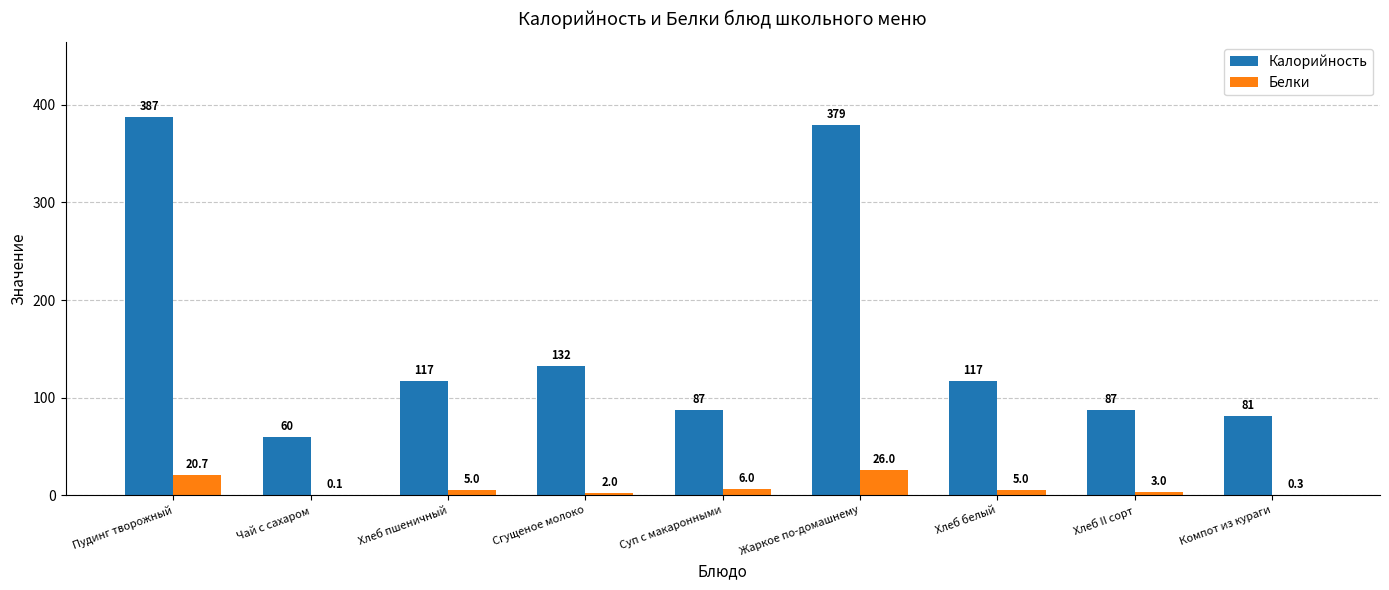

What is the highest value of the Калорийность series?

387.0